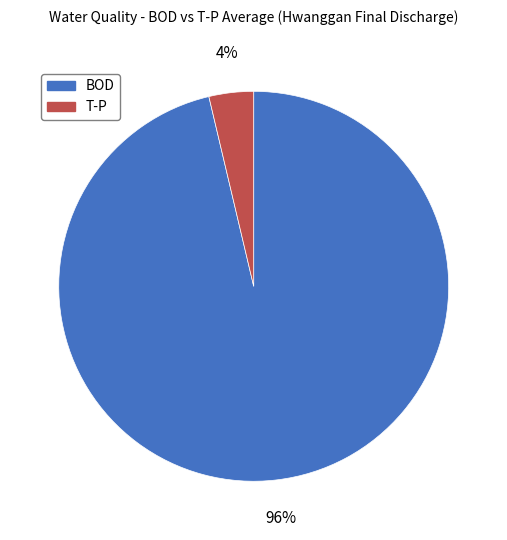

Which slice is the smallest?

T-P